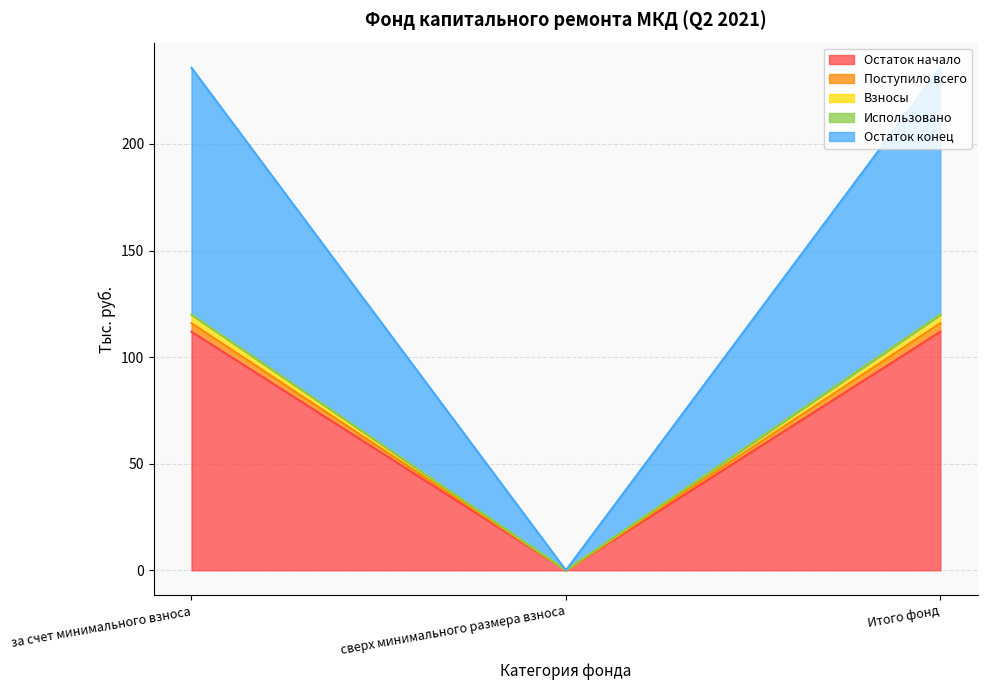

Does the chart display data point markers on the line(s)?

No